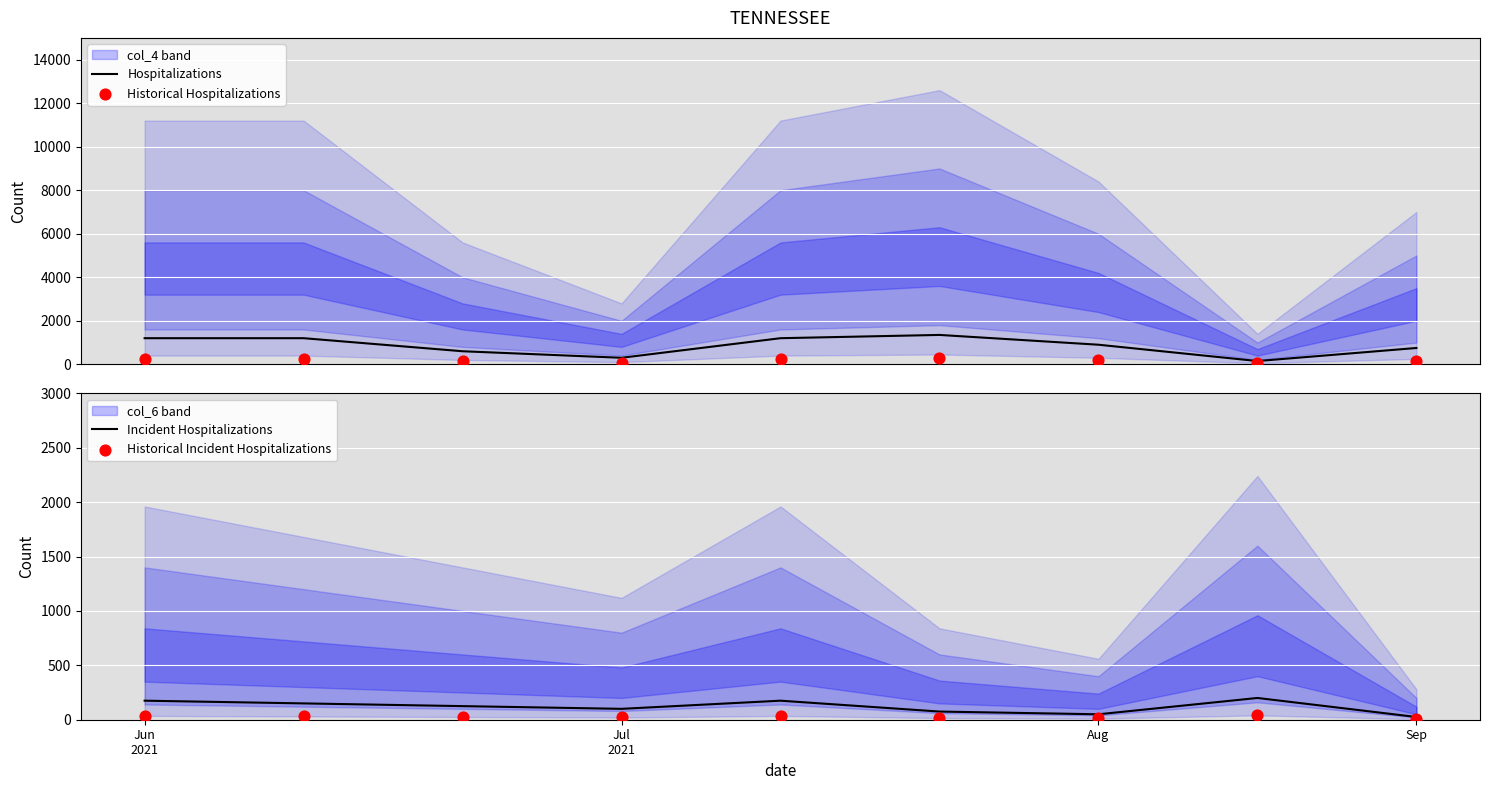

Which series reaches the maximum Y coordinate?

Hospitalizations